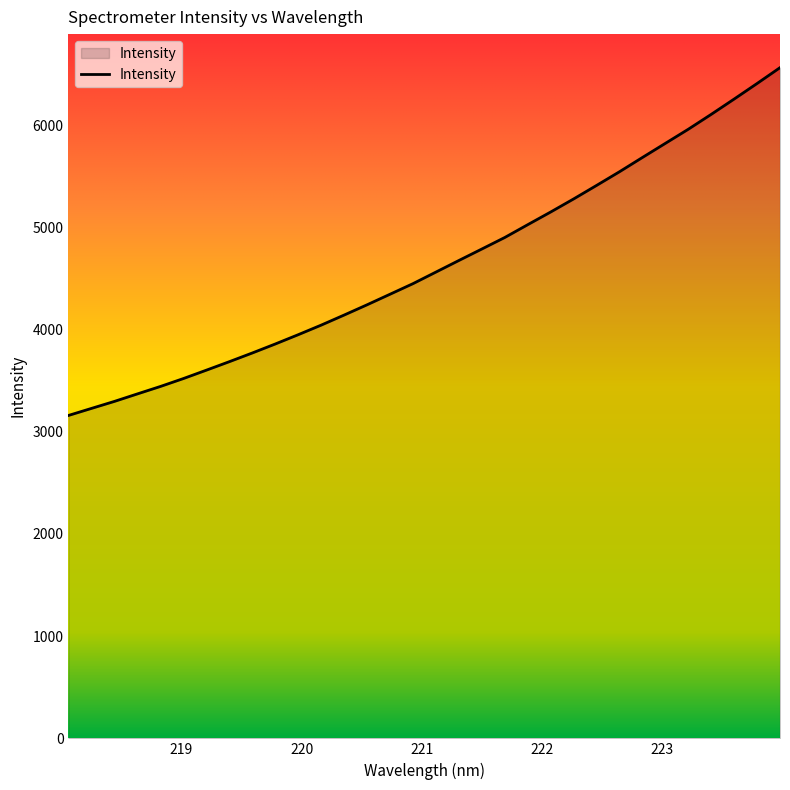

What is the difference between the maximum and minimum values?

3402.7